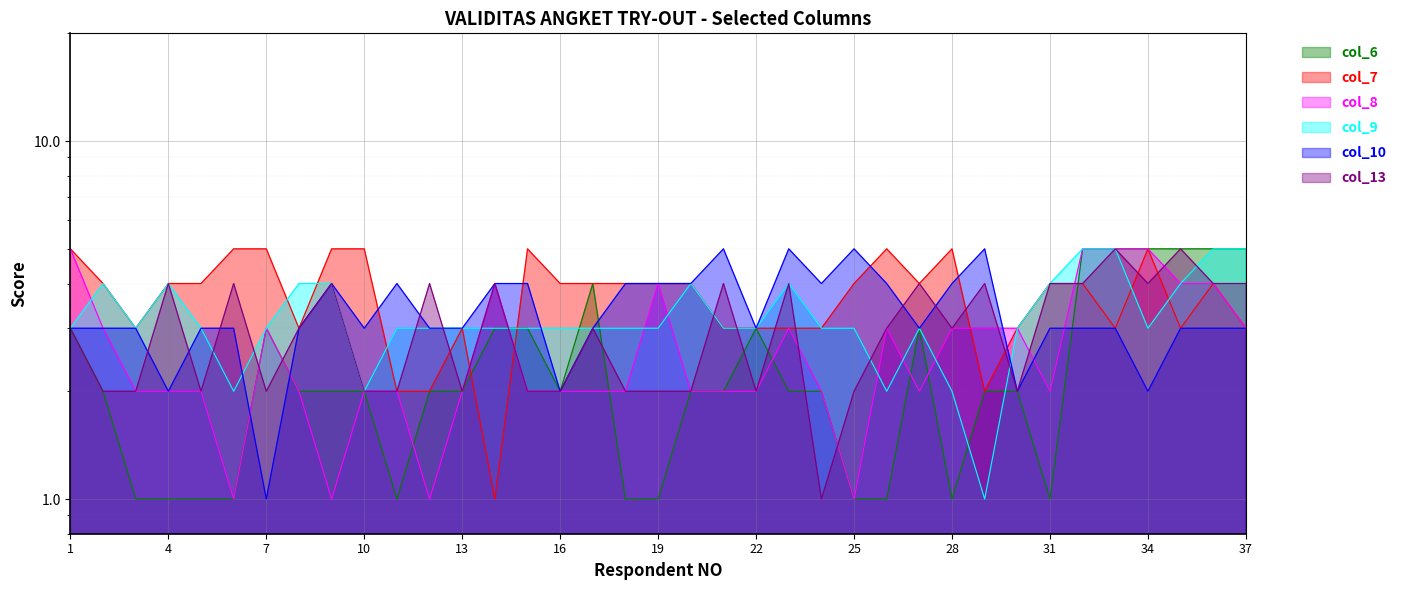

What is the average value of the col_13 series?

3